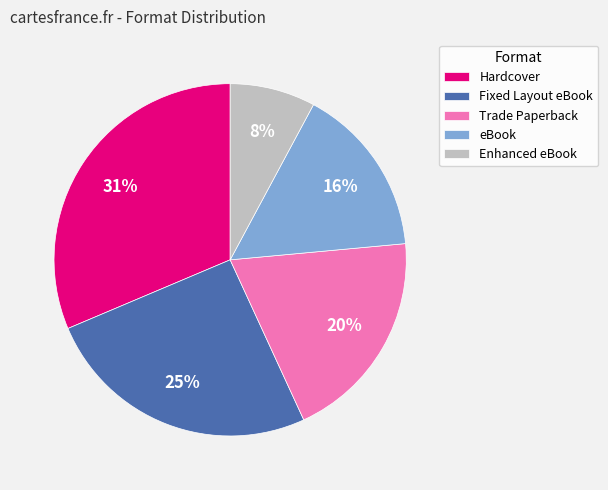

Which slice is the smallest?

Enhanced eBook